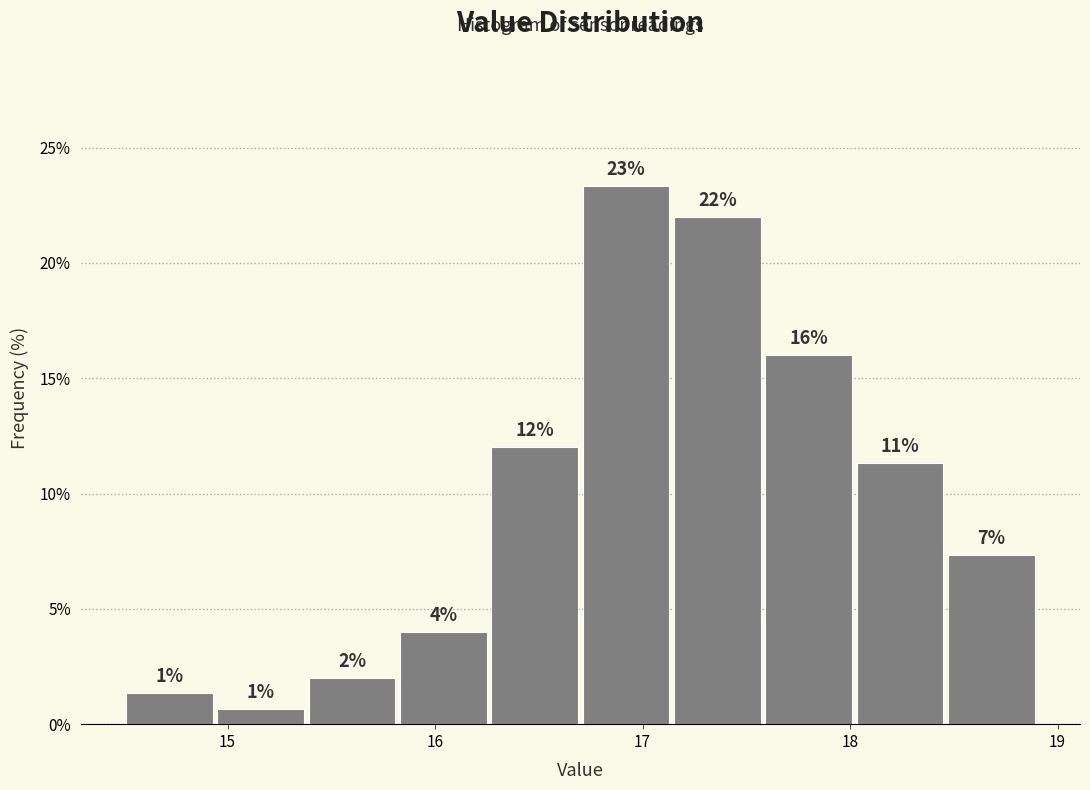

Over which range of the x-axis is the bar tallest?

16.70 to 17.14